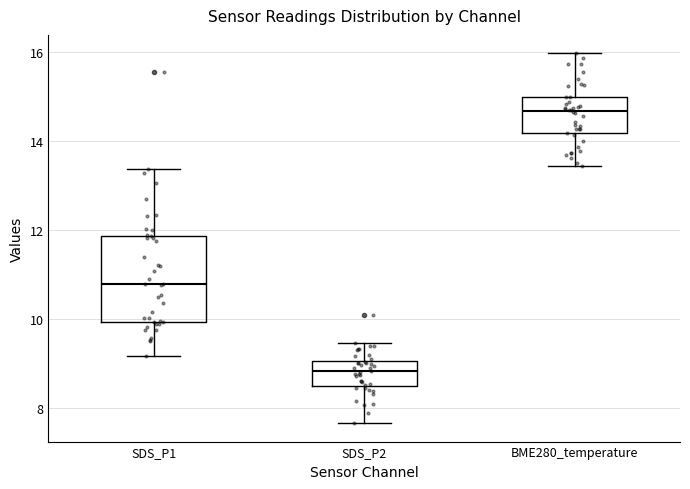

Reading left to right, read every box against the y-axis: the position of its median line, the range the box covers, and the ends of its whiskers. The values are not printed on the chart, so give them approximately, as read against the axis.

SDS_P1: median 10.8, box 10.0 to 11.8, whiskers 9.2 to 13.4
SDS_P2: median 8.8, box 8.4 to 9.0, whiskers 7.6 to 9.4
BME280_temperature: median 14.6, box 14.2 to 15.0, whiskers 13.4 to 16.0